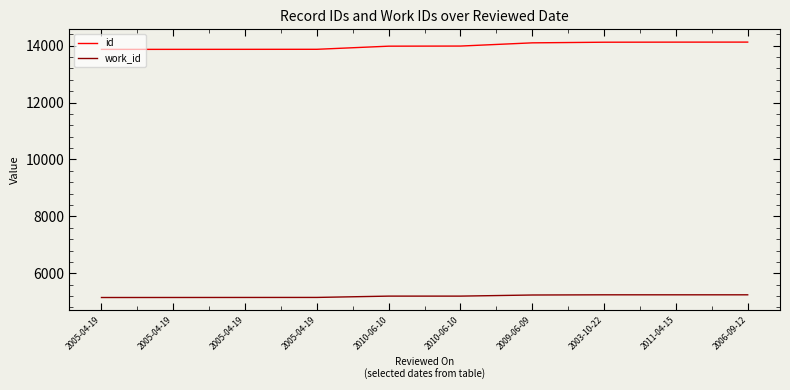

What is the lowest value of the id series?

13866